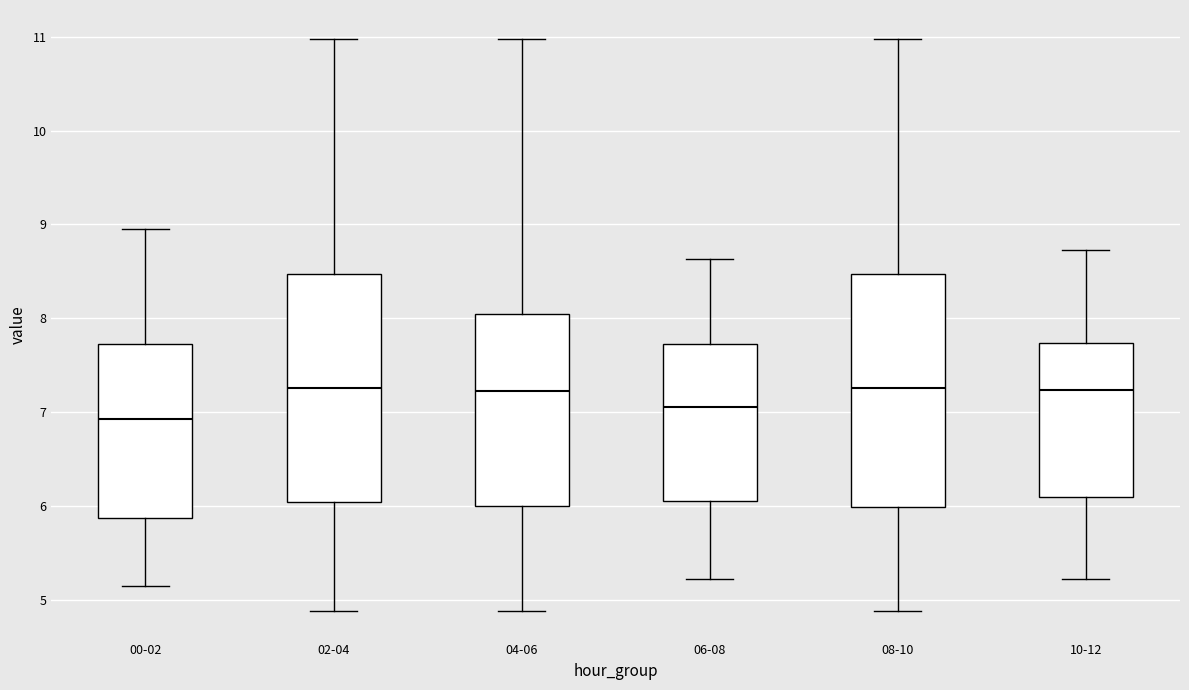

Reading left to right, transcribe this box plot: for each box, give where its median line is, the range the box spans, and where its two whiskers end, as read against the y-axis. The values are not printed on the chart, so give them approximately, as read against the axis.

00-02: median 6.9, box 5.9 to 7.7, whiskers 5.2 to 9.0
02-04: median 7.3, box 6.0 to 8.5, whiskers 4.9 to 11.0
04-06: median 7.2, box 6.0 to 8.0, whiskers 4.9 to 11.0
06-08: median 7.1, box 6.1 to 7.7, whiskers 5.2 to 8.6
08-10: median 7.3, box 6.0 to 8.5, whiskers 4.9 to 11.0
10-12: median 7.2, box 6.1 to 7.7, whiskers 5.2 to 8.7